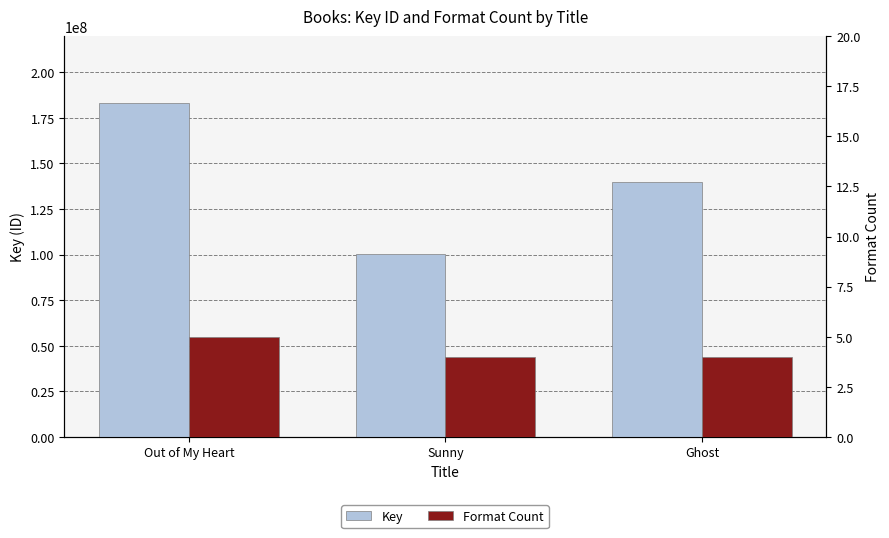

Count the number of data series in this chart.

2